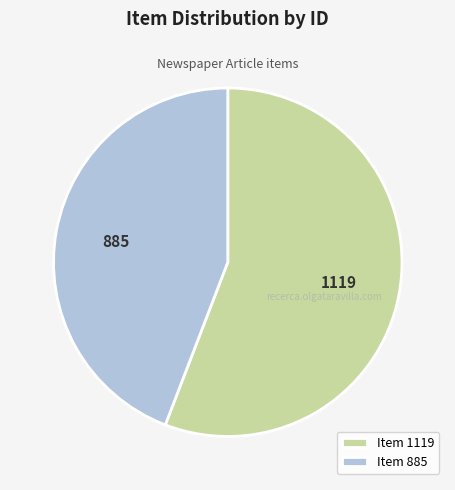

What is the ratio of the value at Item 885 to the value at Item 1119?

0.8